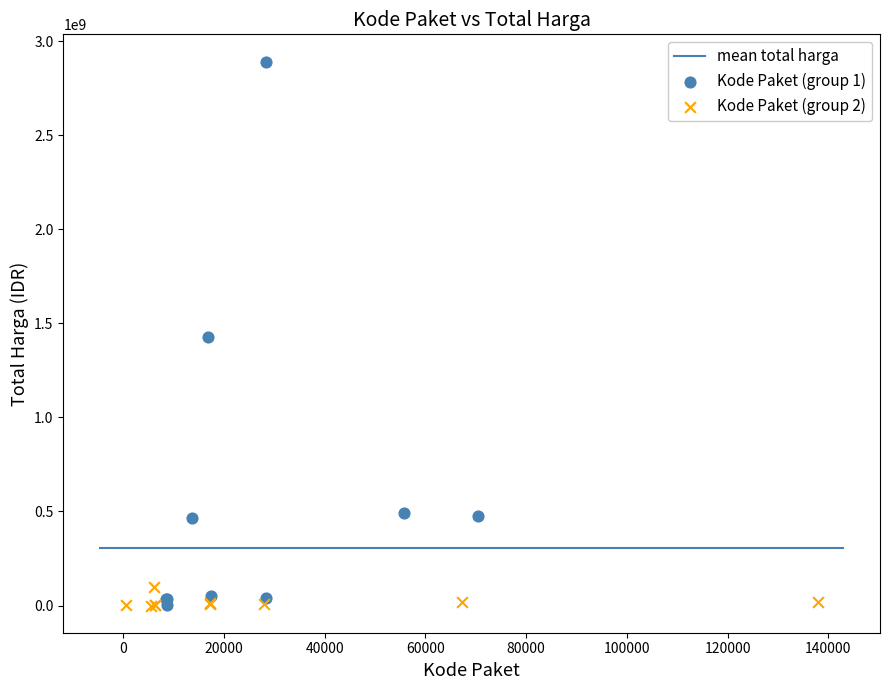

Which series has the largest Y range (max minus min)?

Kode Paket (group 1)